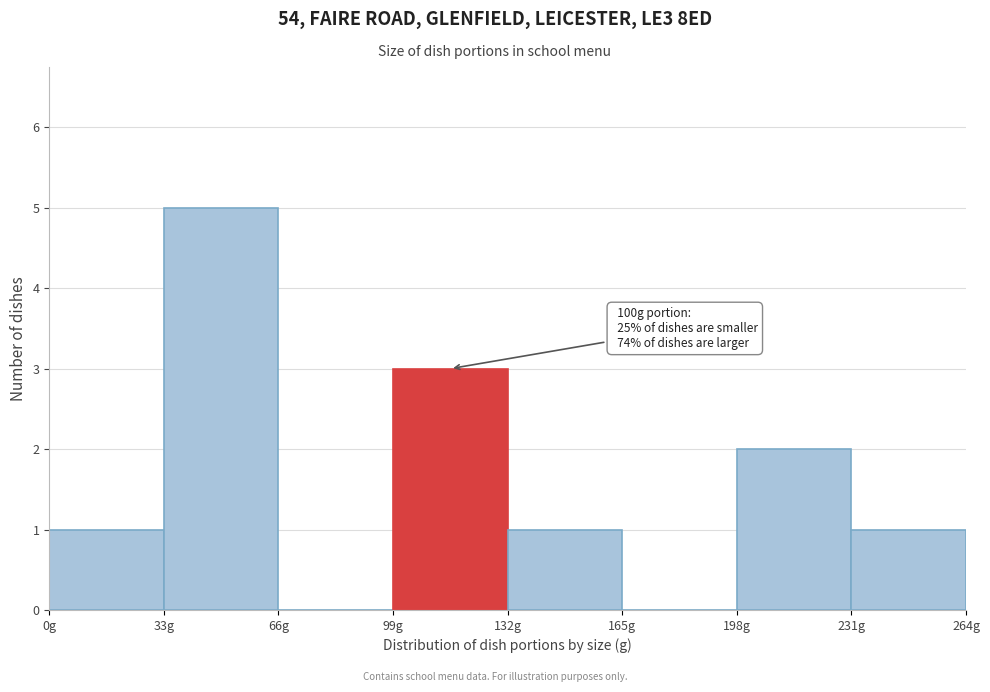

Which range on the x-axis has the tallest bar?

33 to 66